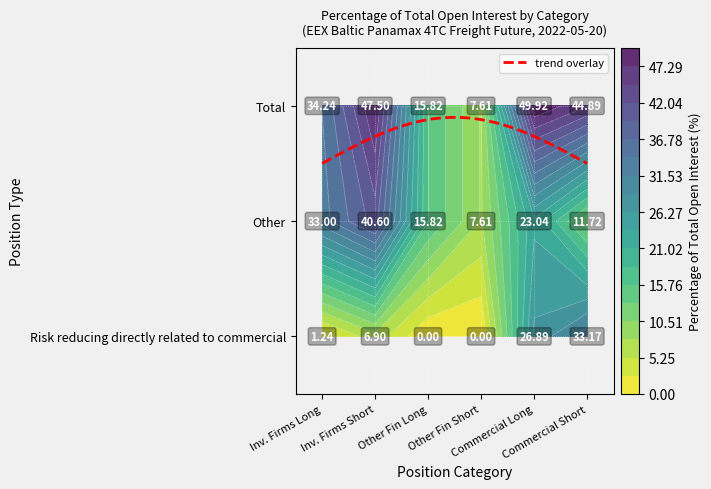

How many values in the Commercial Long series are below 26?

1